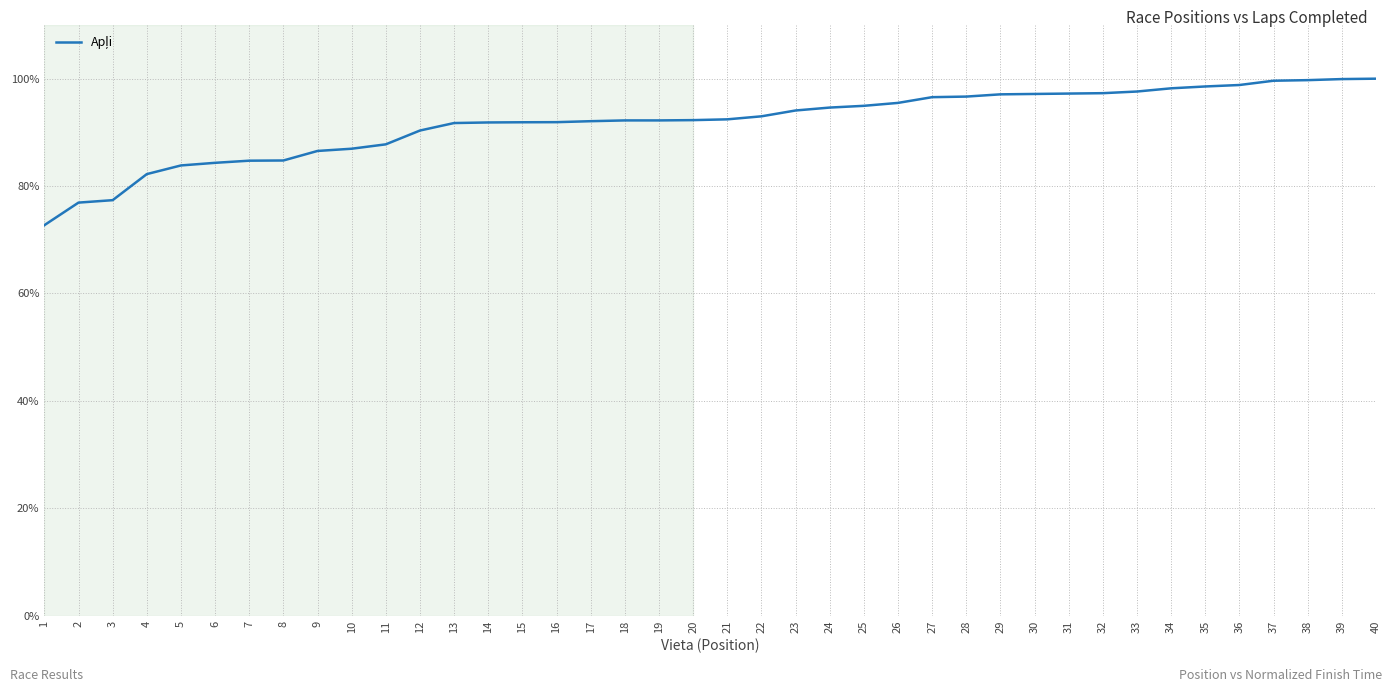

What is the sum of all values?

36.7